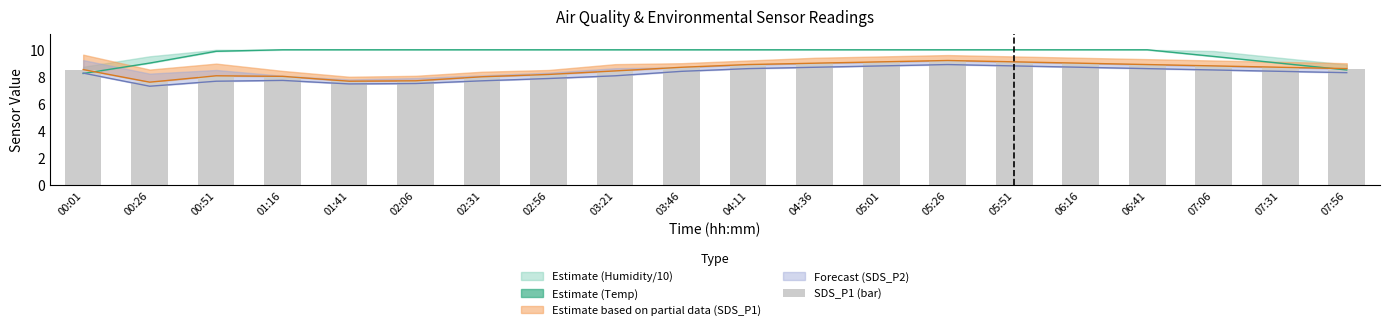

What is the difference between the second highest and minimum values?

1.5